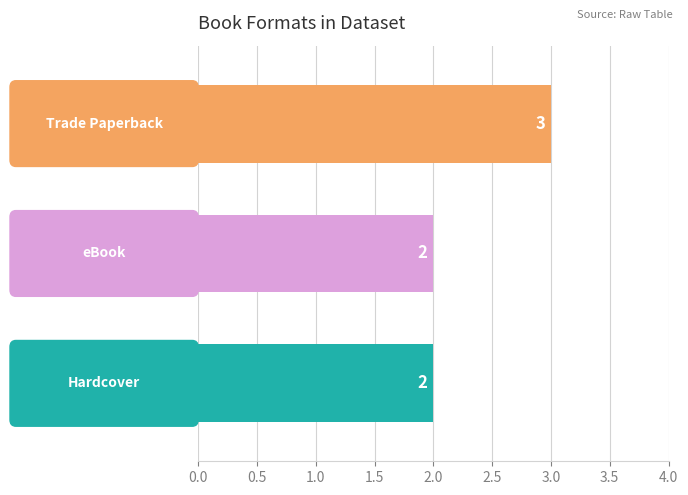

Does the chart contain stacked bars?

No